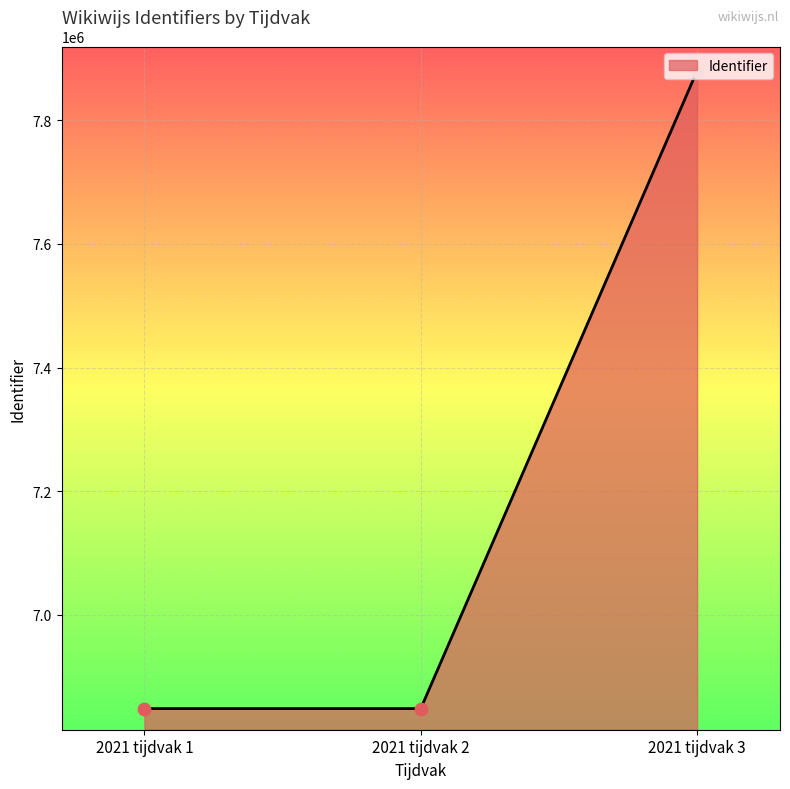

Between 2021 tijdvak 1 and 2021 tijdvak 3, which is larger?

2021 tijdvak 3